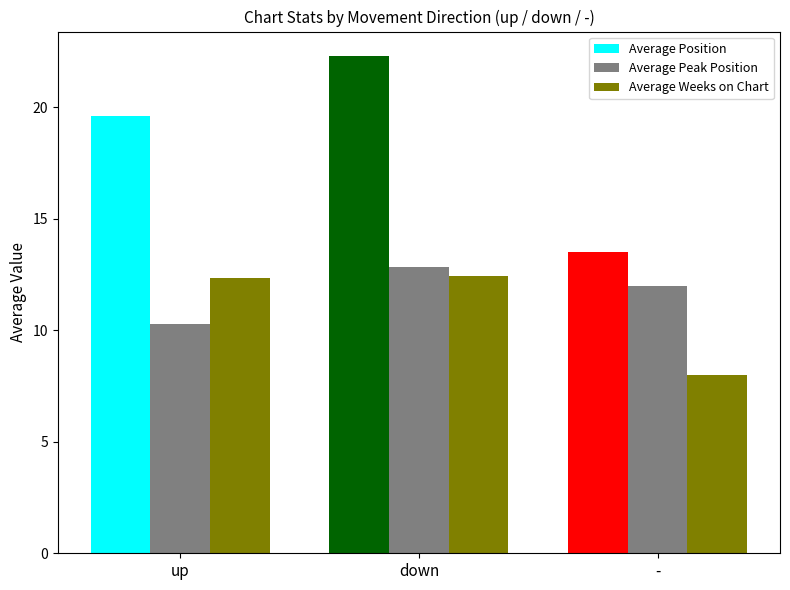

What is the label of the 1st bar from the left?

up